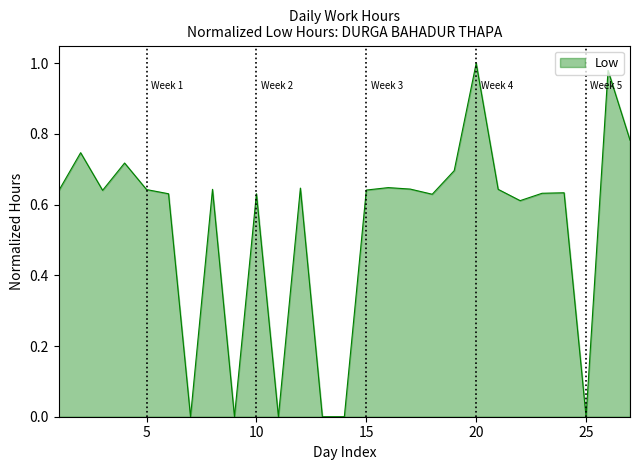

Does the chart have visible grid lines?

No